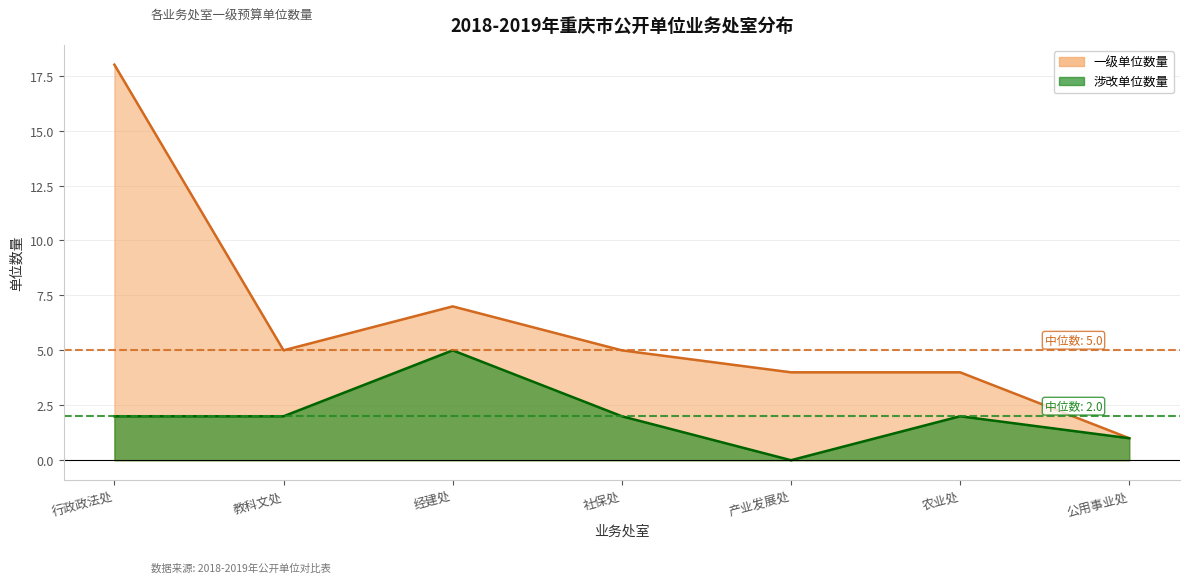

Between 行政政法处 and 经建处, which series saw the biggest shift?

一级单位数量